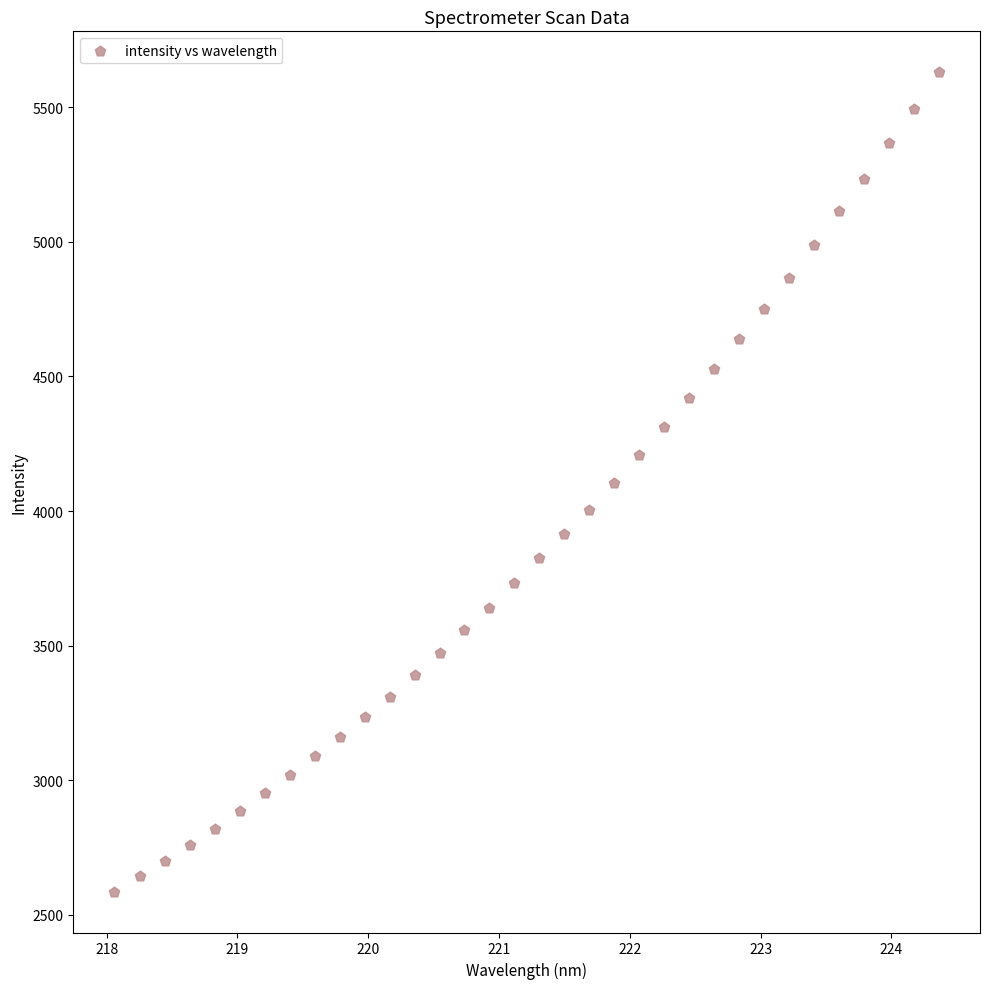

What is the range of X values (max minus min)?

6.3